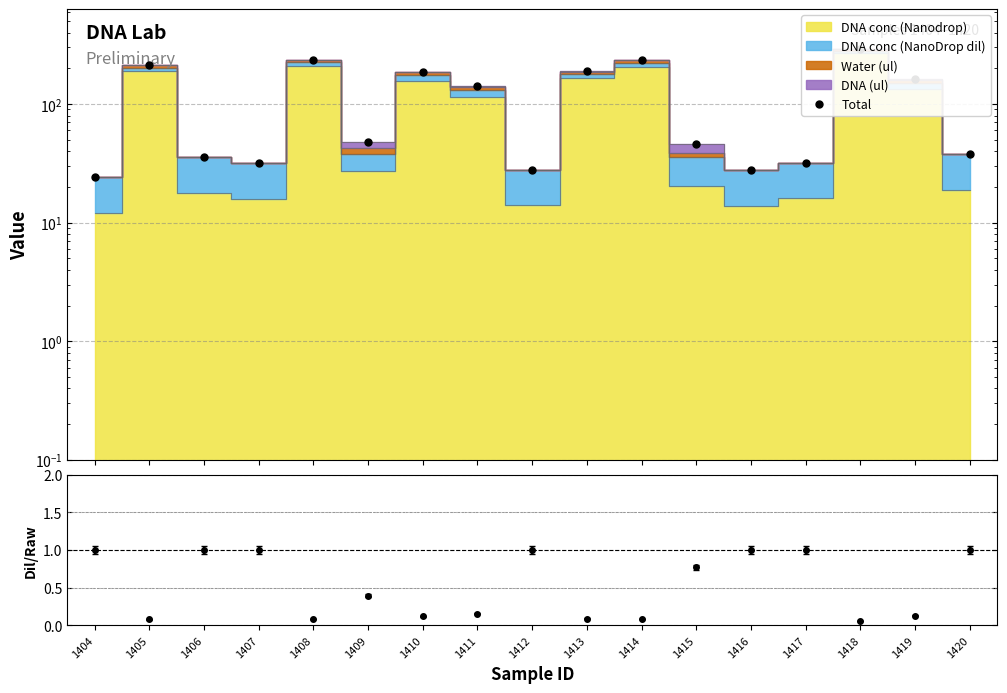

What is the change in value from 1408 to 1419?

-75.3